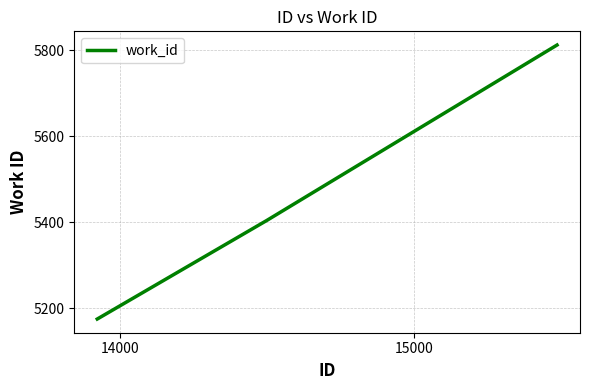

What is the sum of all values?

16391